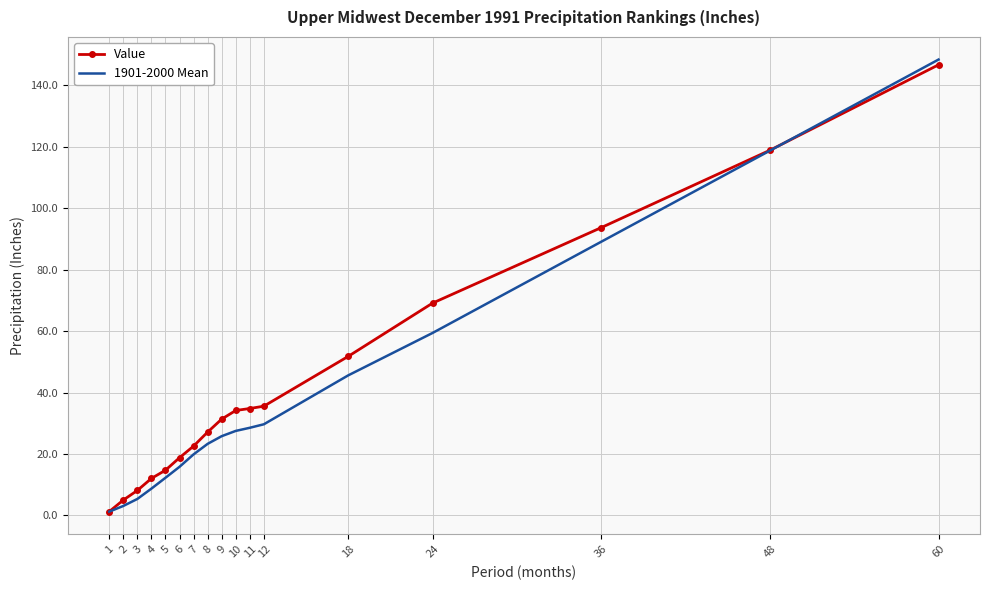

Between 2 and 9, which series saw the biggest shift?

Value